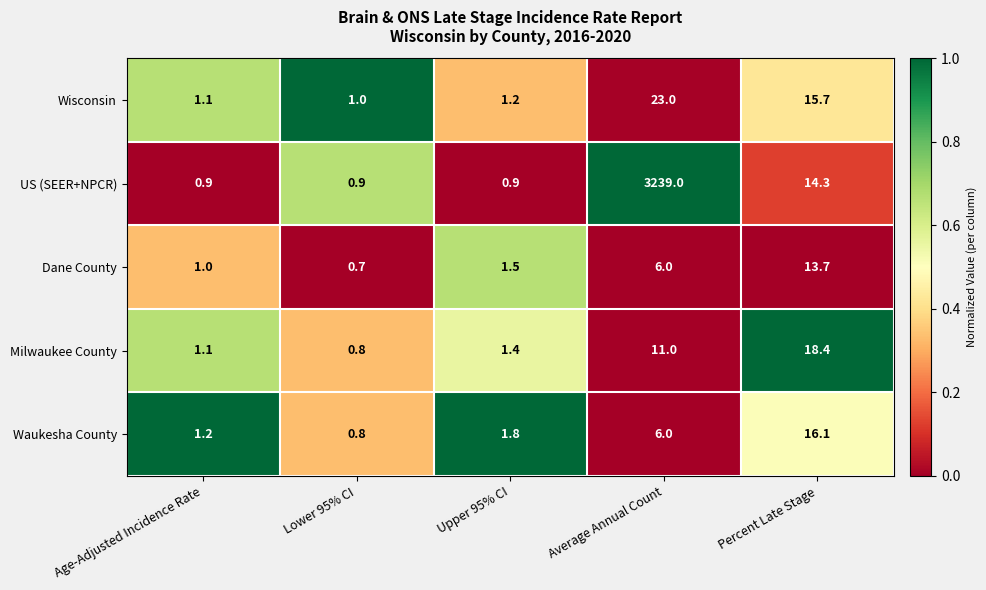

List the series in order of their peak value, highest first.

US (SEER+NPCR), Wisconsin, Milwaukee County, Waukesha County, Dane County